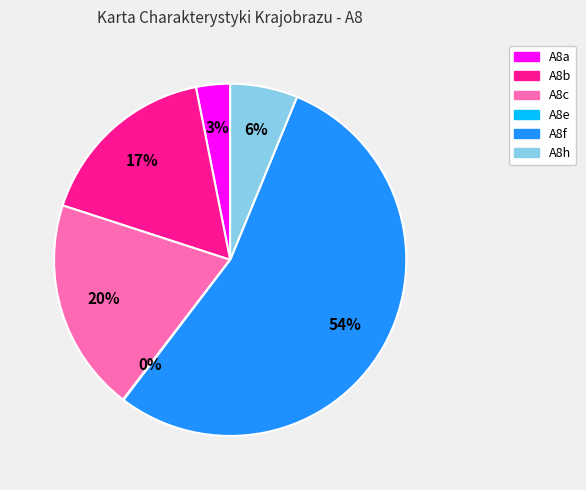

Approximately how many times larger is the value at A8h compared to A8c?

0.3